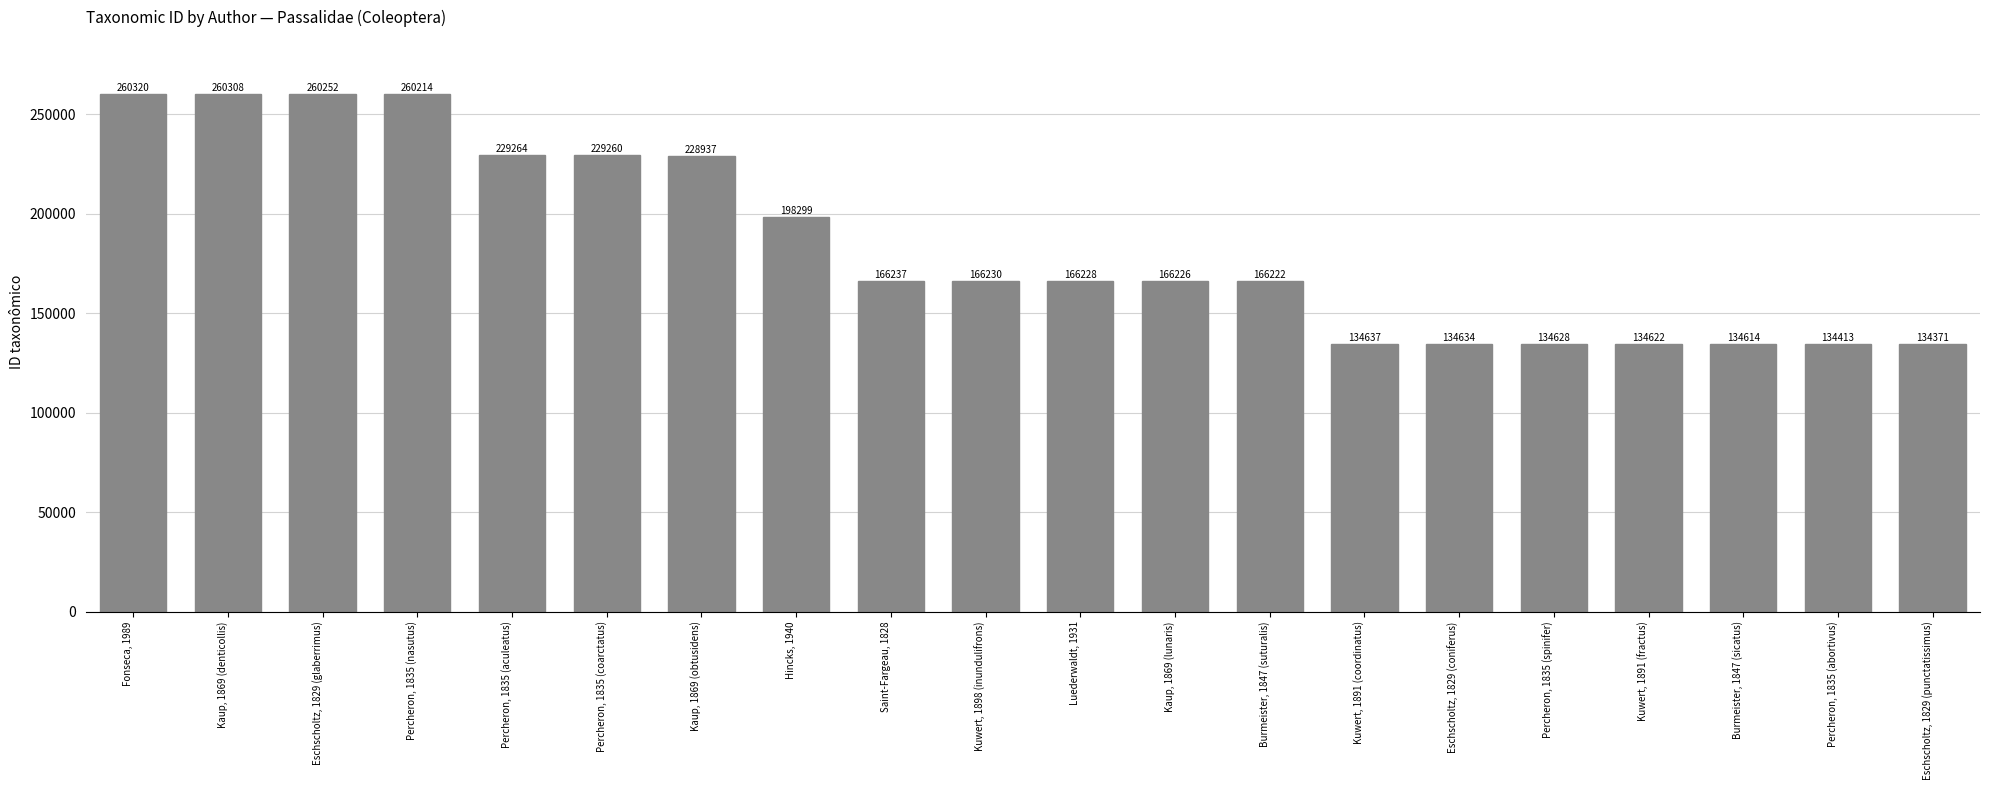

Does the chart contain any negative values?

No